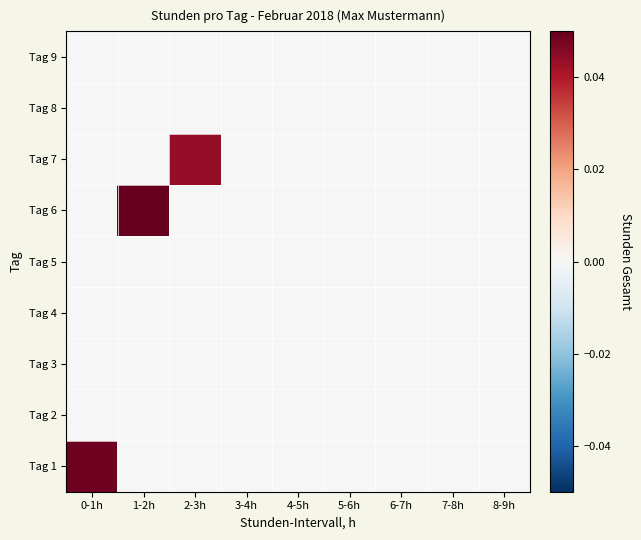

At which category is the sum across all series the highest?

1-2h